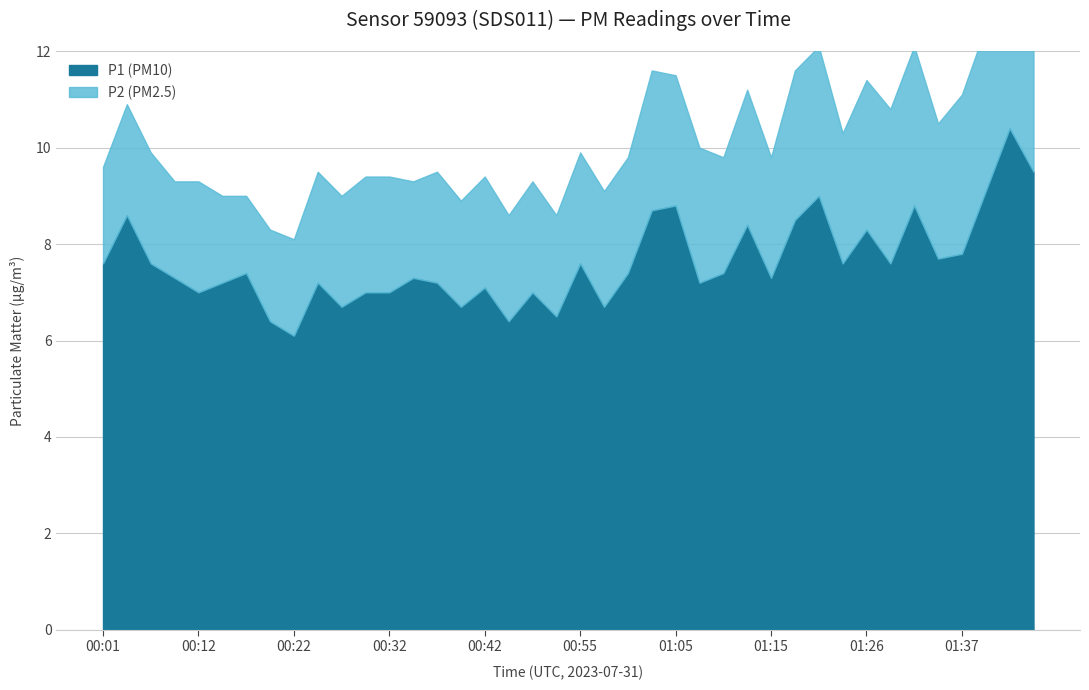

Reading right to left, extract all data points from this chart.

P1: 01:44=9.5	01:42=10.4	01:39=9.1	01:37=7.8	01:34=7.7	01:32=8.8	01:29=7.6	01:26=8.3	01:24=7.6	01:21=9.0	01:18=8.5	01:15=7.3	01:13=8.4	01:10=7.4	01:08=7.2	01:05=8.8	01:02=8.7	01:00=7.4	00:57=6.7	00:55=7.6	00:52=6.5	00:47=7.0	00:45=6.4	00:42=7.1	00:40=6.7	00:37=7.2	00:34=7.3	00:32=7.0	00:29=7.0	00:27=6.7	00:24=7.2	00:22=6.1	00:19=6.4	00:17=7.4	00:14=7.2	00:12=7.0	00:09=7.3	00:07=7.6	00:04=8.6	00:01=7.6
P2: 01:44=3.1	01:42=3.3	01:39=3.4	01:37=3.3	01:34=2.8	01:32=3.3	01:29=3.2	01:26=3.1	01:24=2.7	01:21=3.1	01:18=3.1	01:15=2.5	01:13=2.8	01:10=2.4	01:08=2.8	01:05=2.7	01:02=2.9	01:00=2.4	00:57=2.4	00:55=2.3	00:52=2.1	00:47=2.3	00:45=2.2	00:42=2.3	00:40=2.2	00:37=2.3	00:34=2.0	00:32=2.4	00:29=2.4	00:27=2.3	00:24=2.3	00:22=2.0	00:19=1.9	00:17=1.6	00:14=1.8	00:12=2.3	00:09=2.0	00:07=2.3	00:04=2.3	00:01=2.0